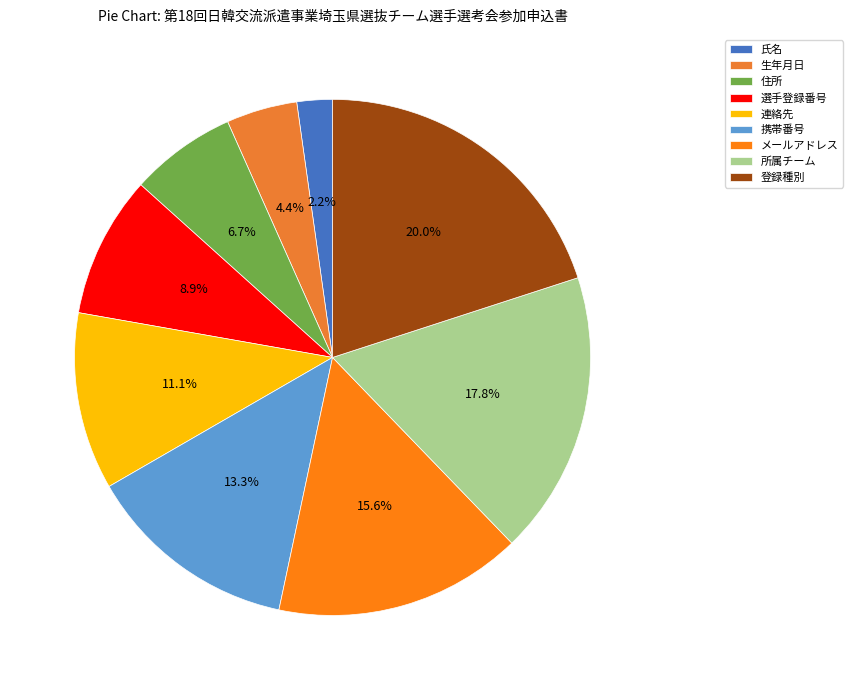

What percentage is the 登録種別 slice, to the nearest percent?

20%